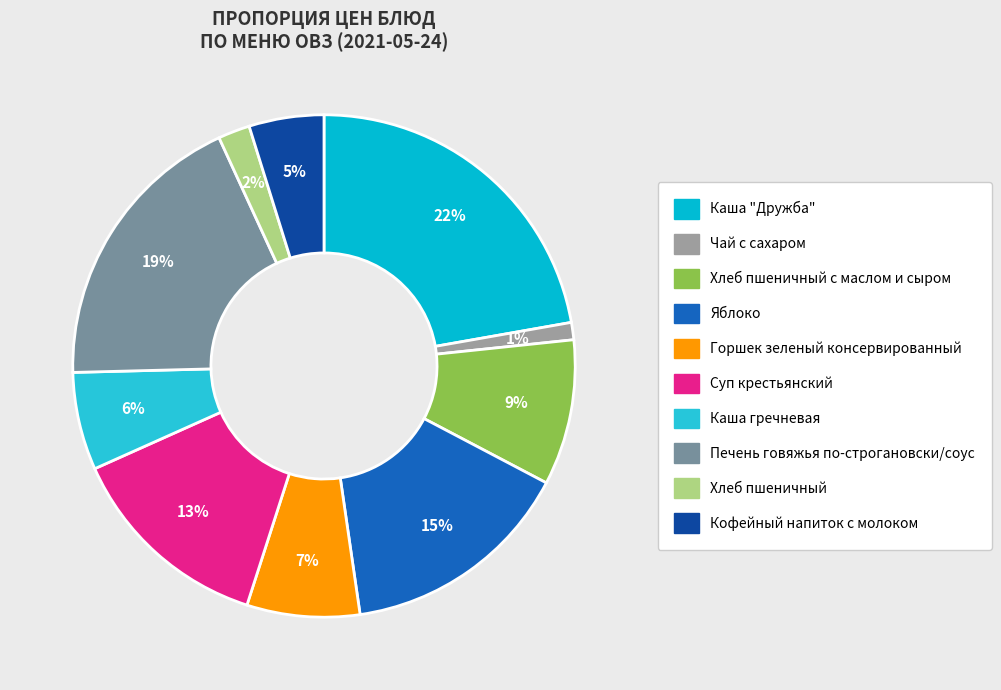

What percentage is the Печень говяжья по-строгановски/соус slice, to the nearest percent?

19%